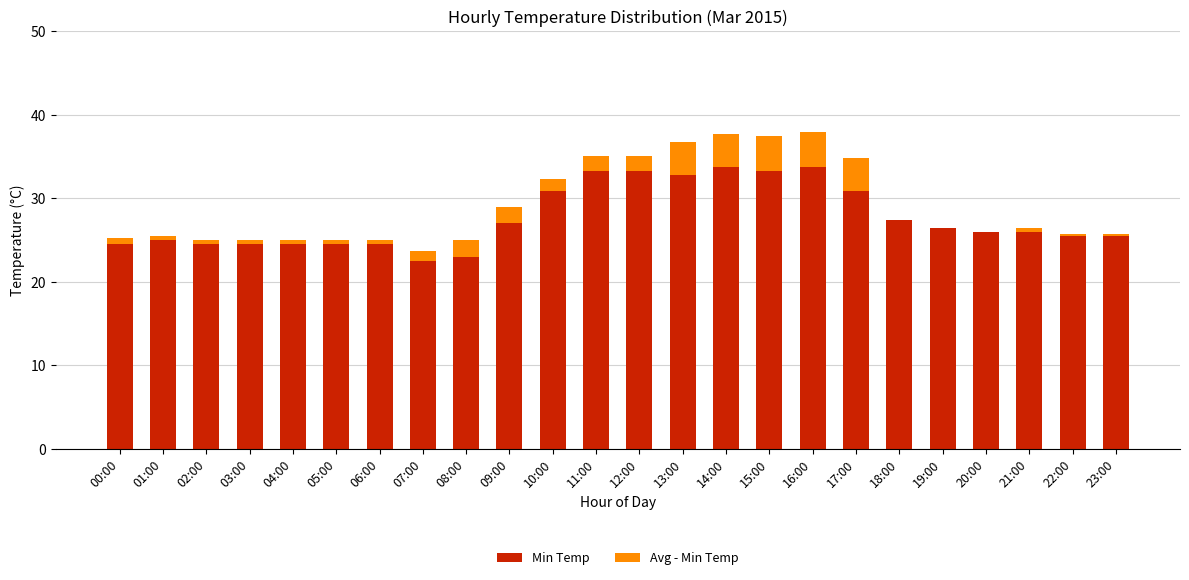

Does the chart contain stacked bars?

Yes